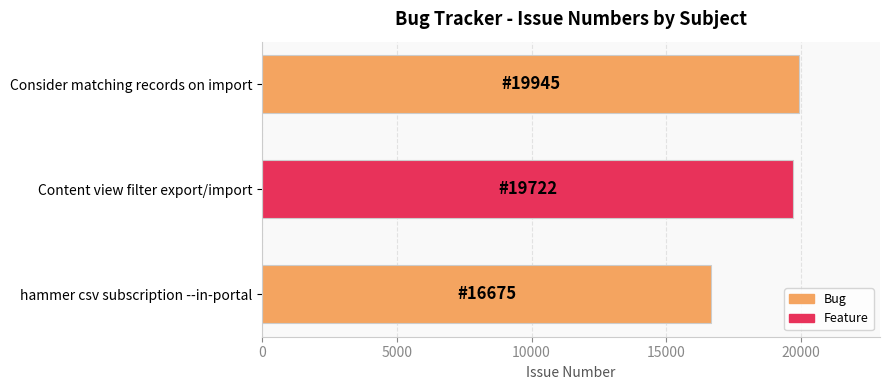

The value at Consider matching records on import is 19945. True or false?

True